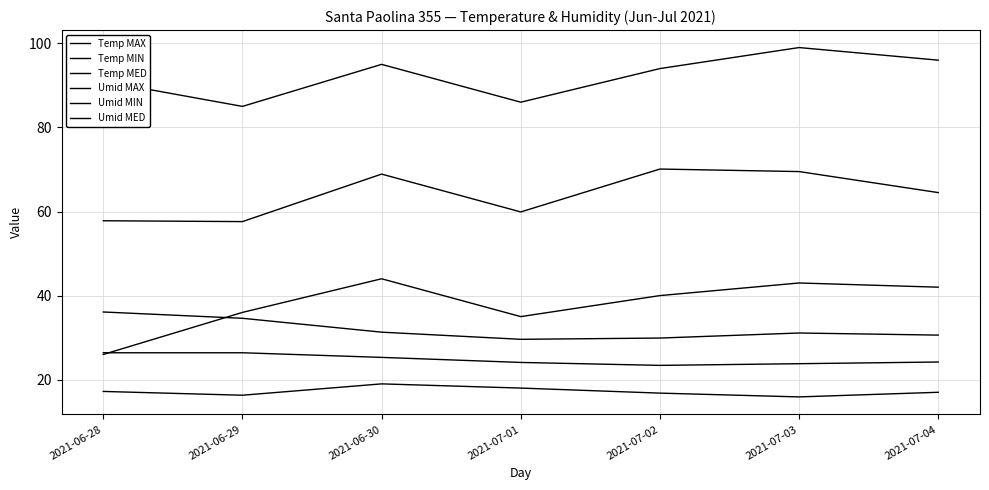

Does the chart have visible grid lines?

Yes